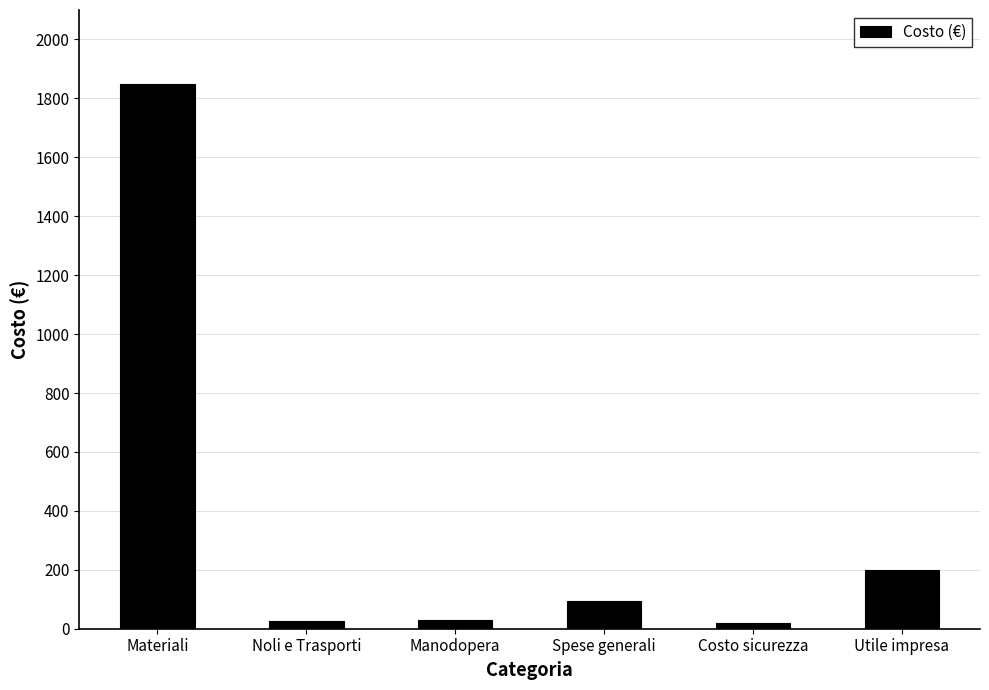

Between Utile impresa and Noli e Trasporti, which is larger?

Utile impresa